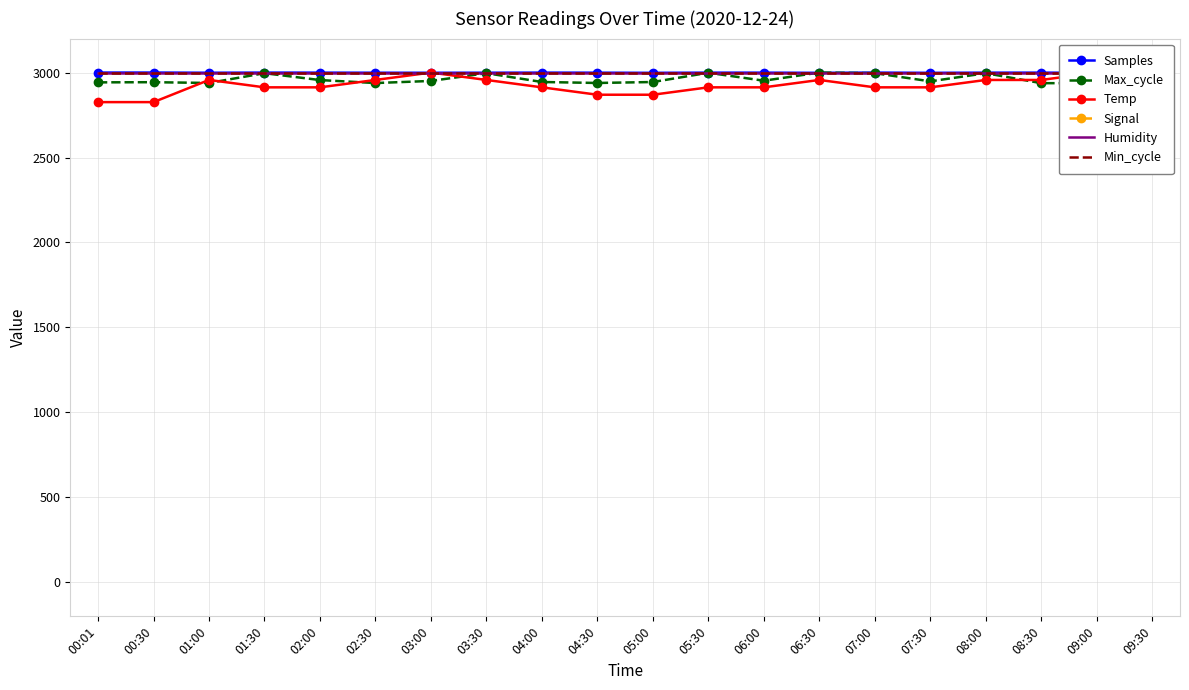

The Signal series shows -4427.0 at 06:00. True or false?

False